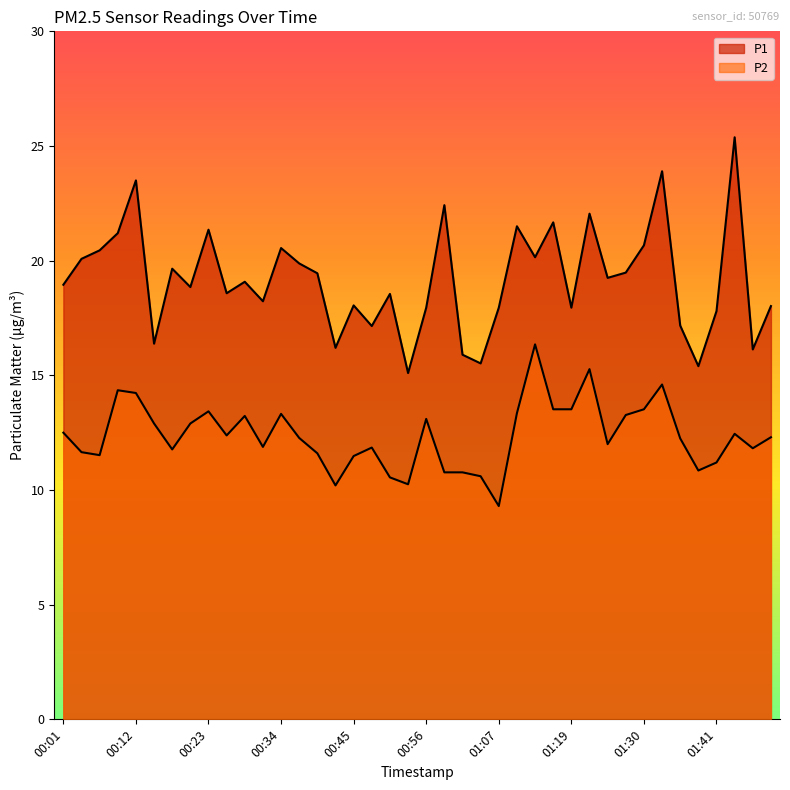

What is the sum of the P2 values at 00:12 and 01:49?

26.5